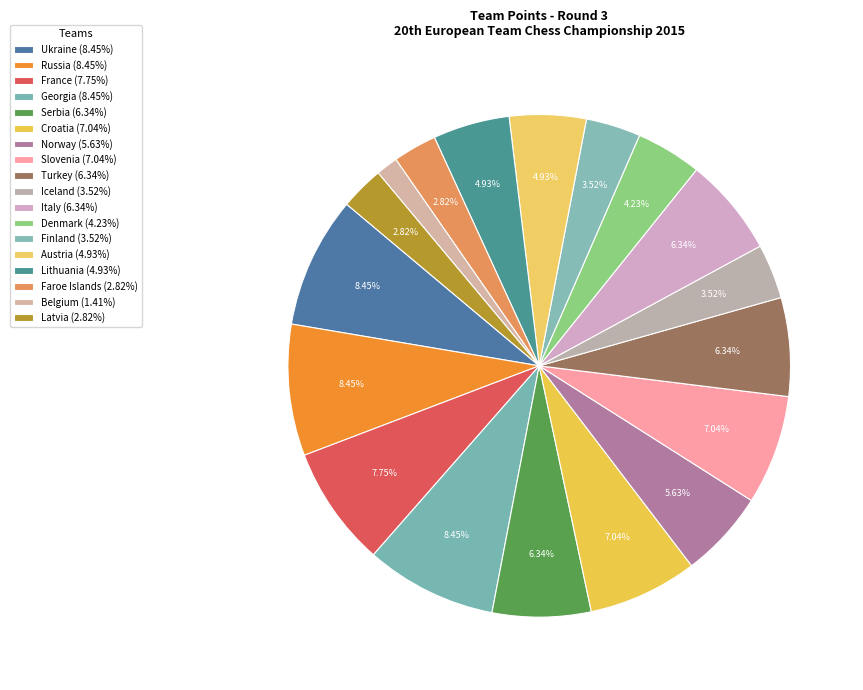

Is there any slice that represents more than half of the pie?

No